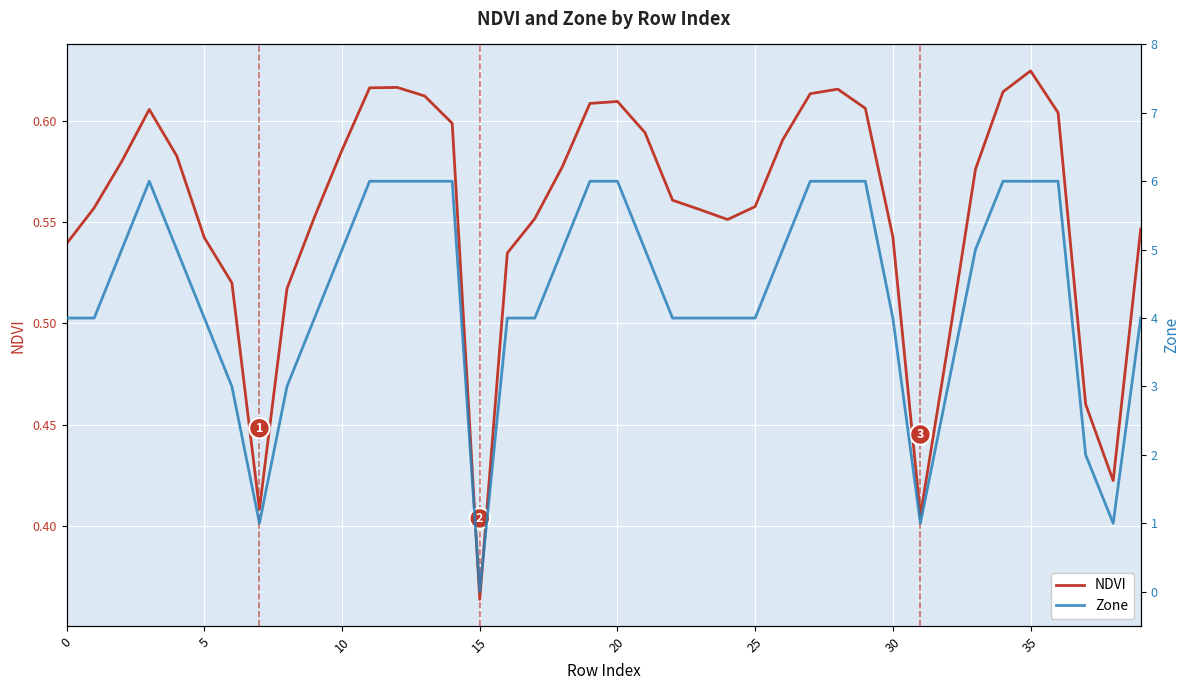

At which label is NDVI closest to 0?

15